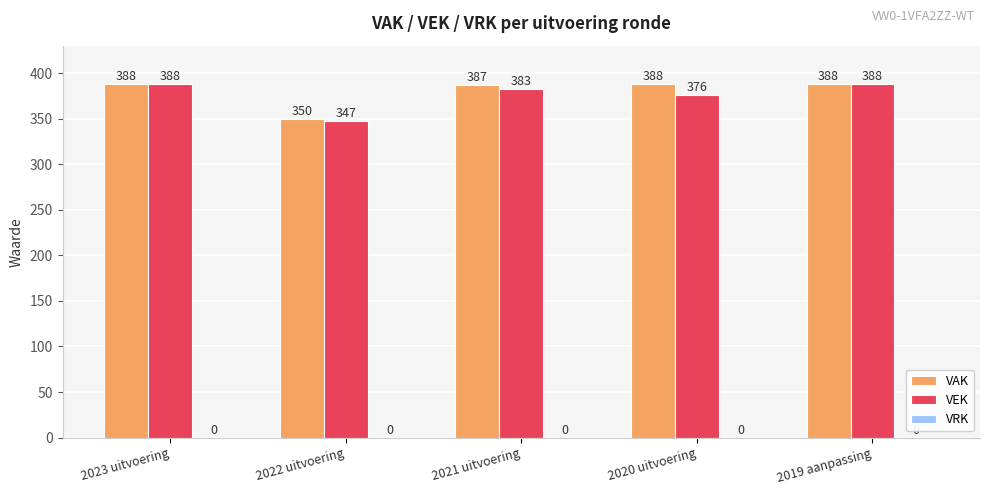

What position from the left is 2021 uitvoering?

3